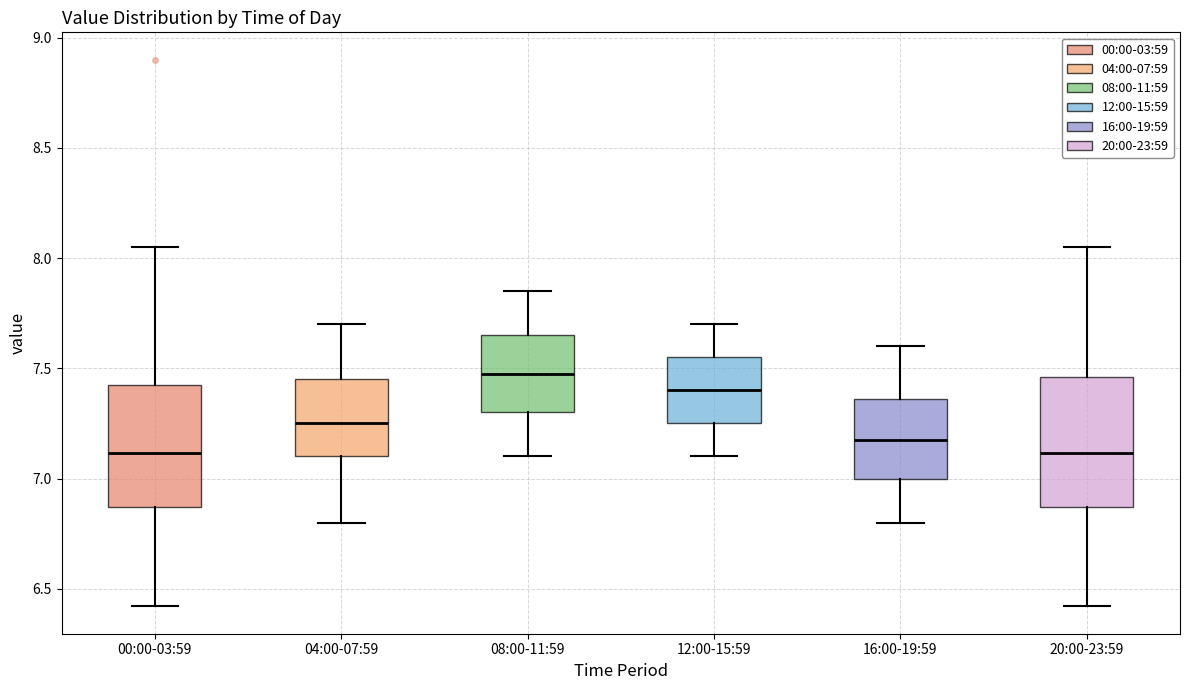

Reading left to right, read every box against the y-axis: the position of its median line, the range the box covers, and the ends of its whiskers. The values are not printed on the chart, so give them approximately, as read against the axis.

00:00-03:59: median 7.10, box 6.85 to 7.45, whiskers 6.40 to 8.05
04:00-07:59: median 7.25, box 7.10 to 7.45, whiskers 6.80 to 7.70
08:00-11:59: median 7.50, box 7.30 to 7.65, whiskers 7.10 to 7.85
12:00-15:59: median 7.40, box 7.25 to 7.55, whiskers 7.10 to 7.70
16:00-19:59: median 7.20, box 7.00 to 7.35, whiskers 6.80 to 7.60
20:00-23:59: median 7.10, box 6.85 to 7.45, whiskers 6.40 to 8.05